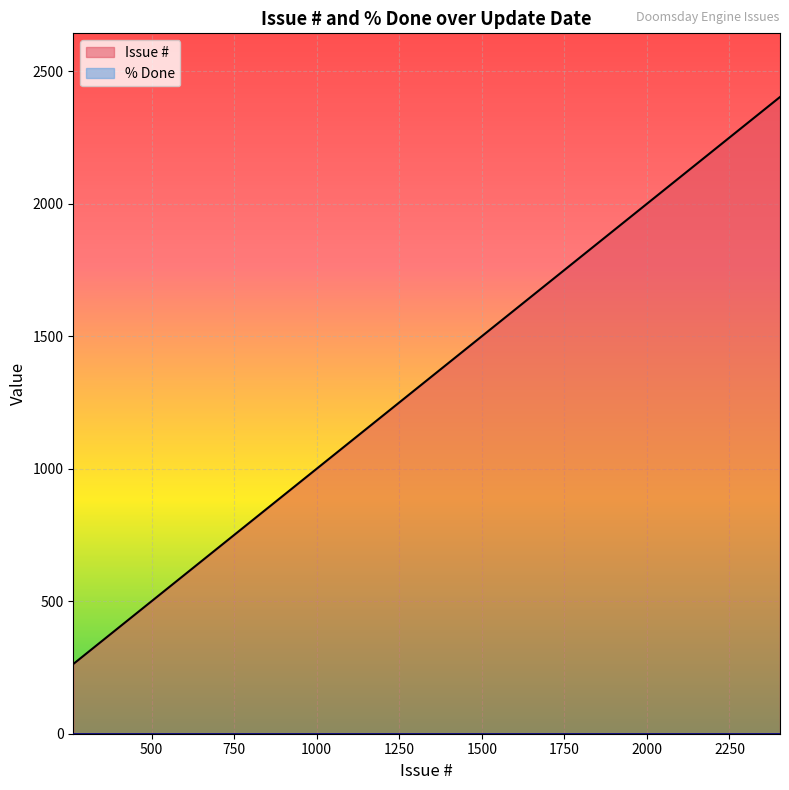

What is the difference between the maximum and minimum values in the Issue # series?

2140